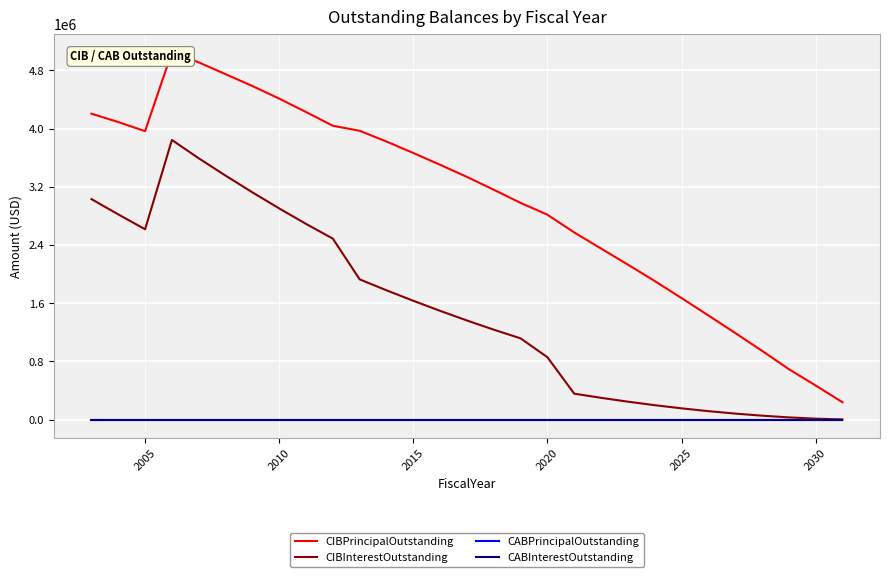

What is the greatest value displayed?

5050000.0